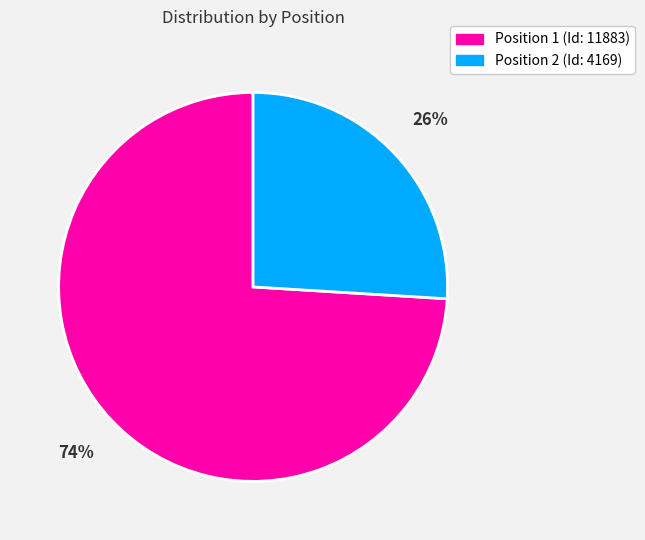

How many slices are in this pie chart?

2